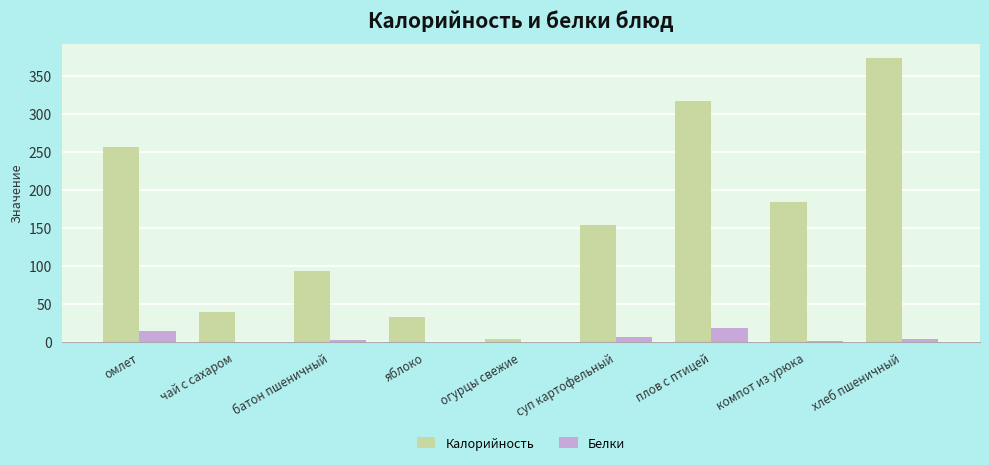

How many data points in Белки are above 3?

5